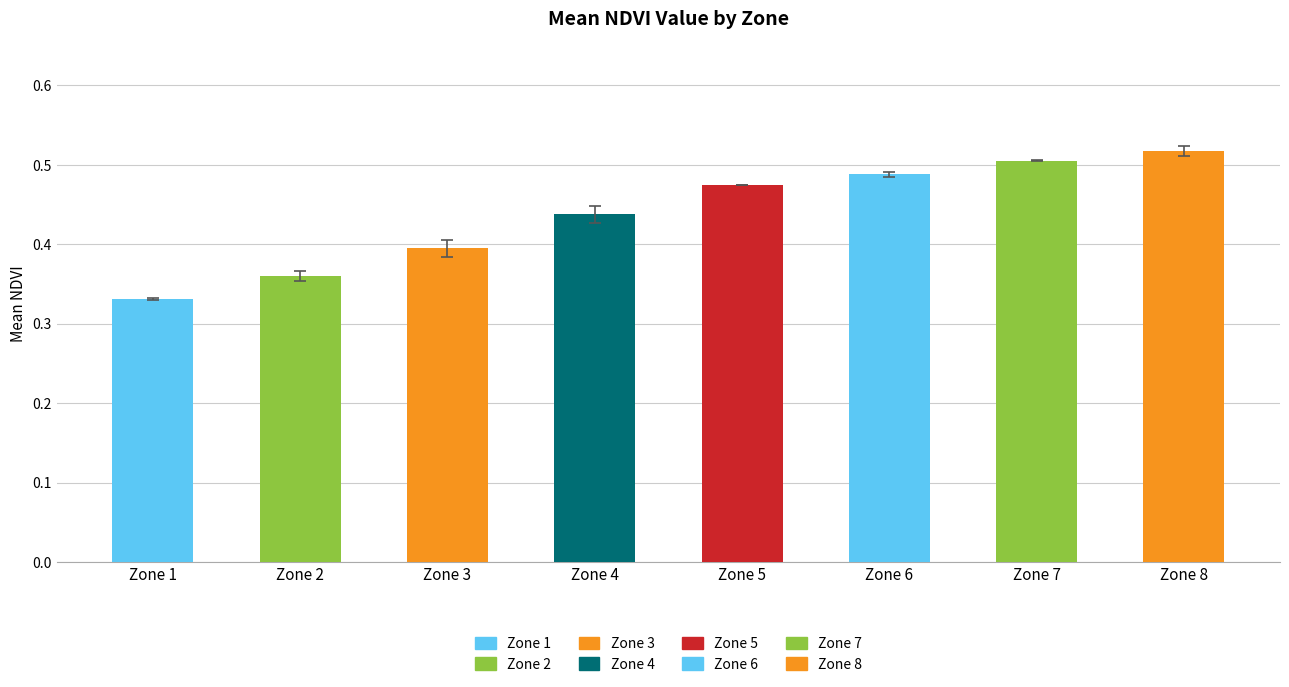

What is the sum of all values?

3.5